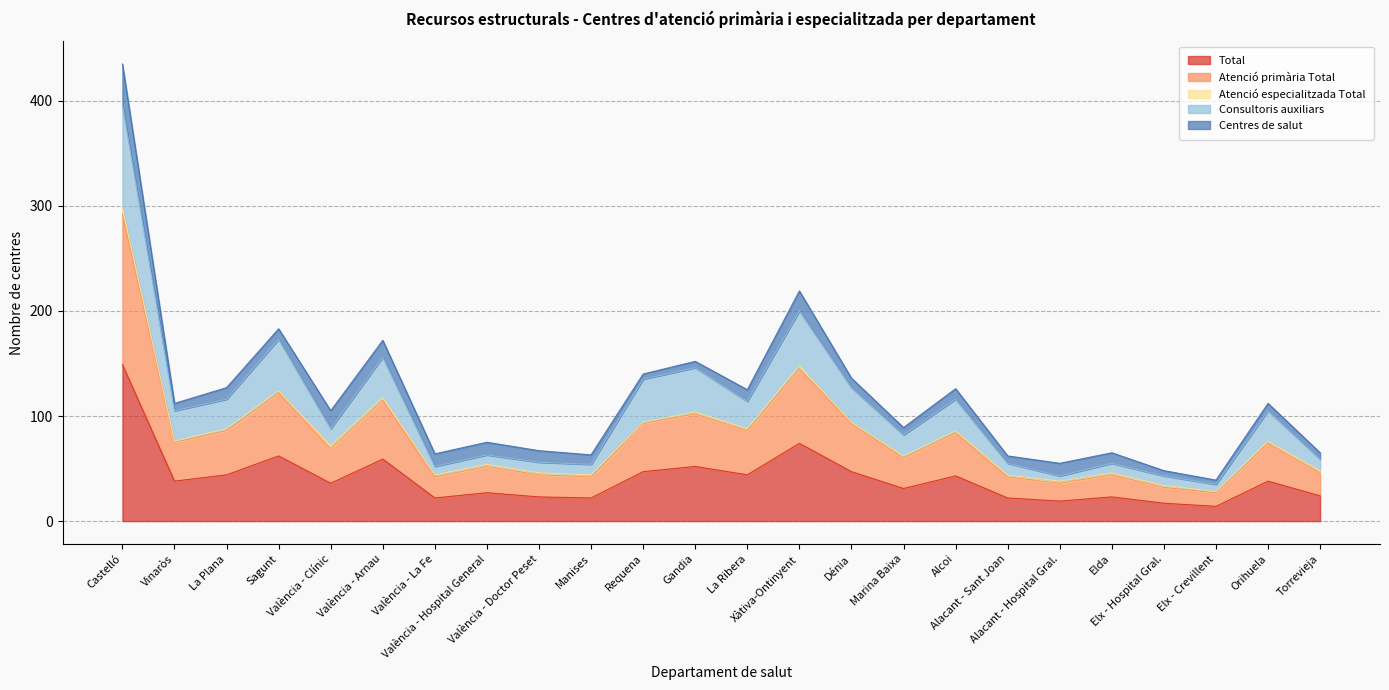

Does the chart display data point markers on the line(s)?

No